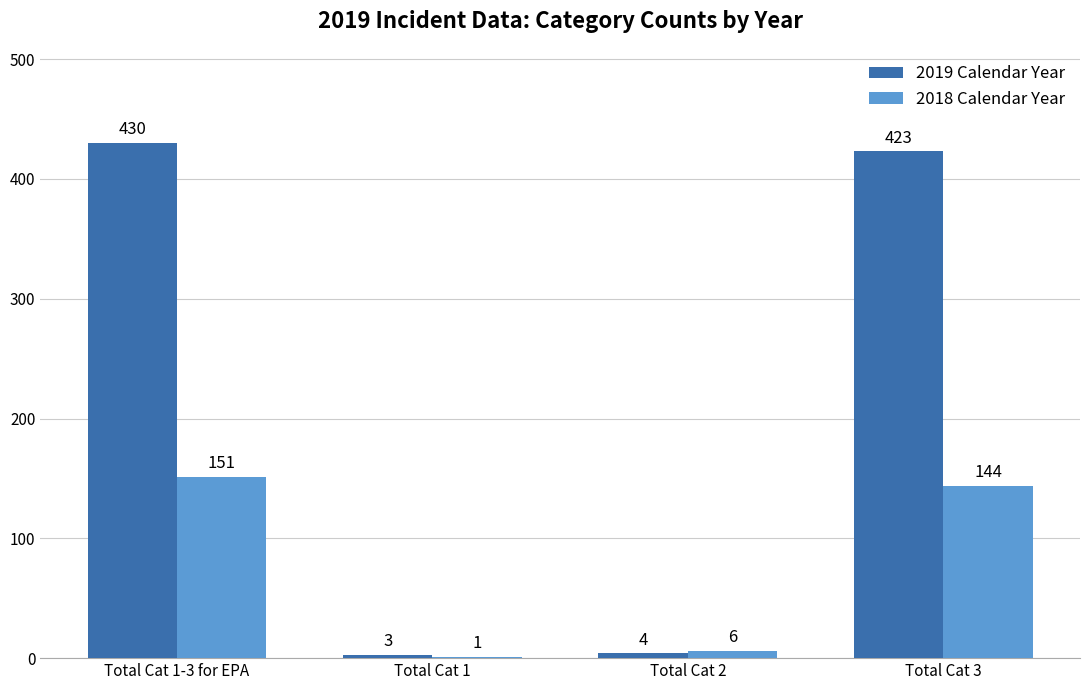

Is it true that 2019 Calendar Year equals 4 at Total Cat 2?

True